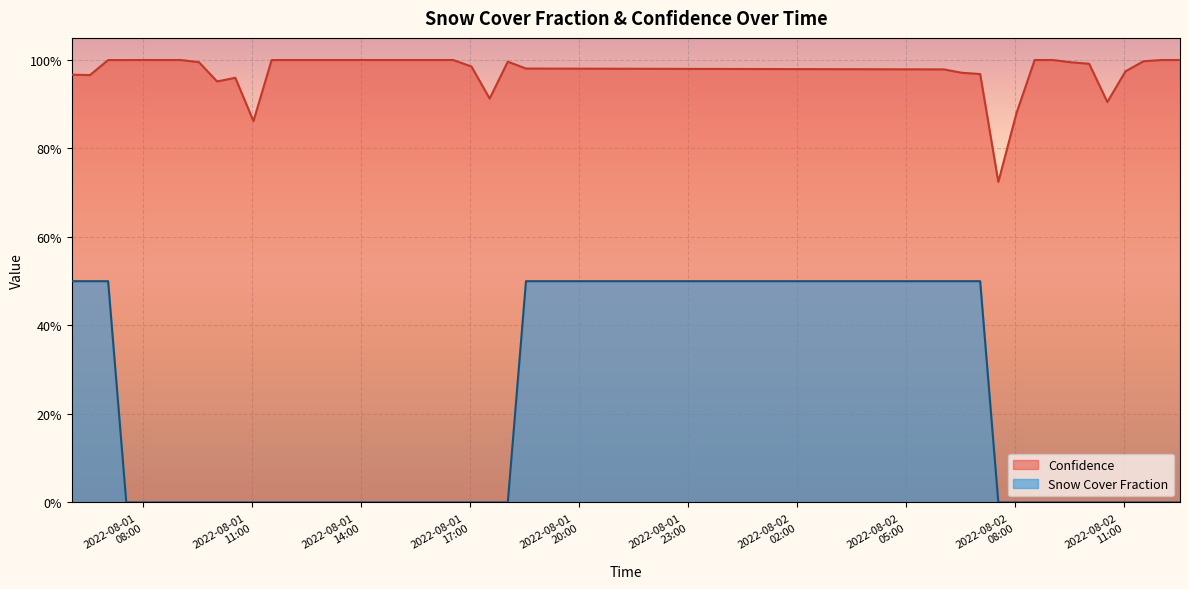

True or false: Confidence and Snow Cover Fraction intersect in this chart.

False